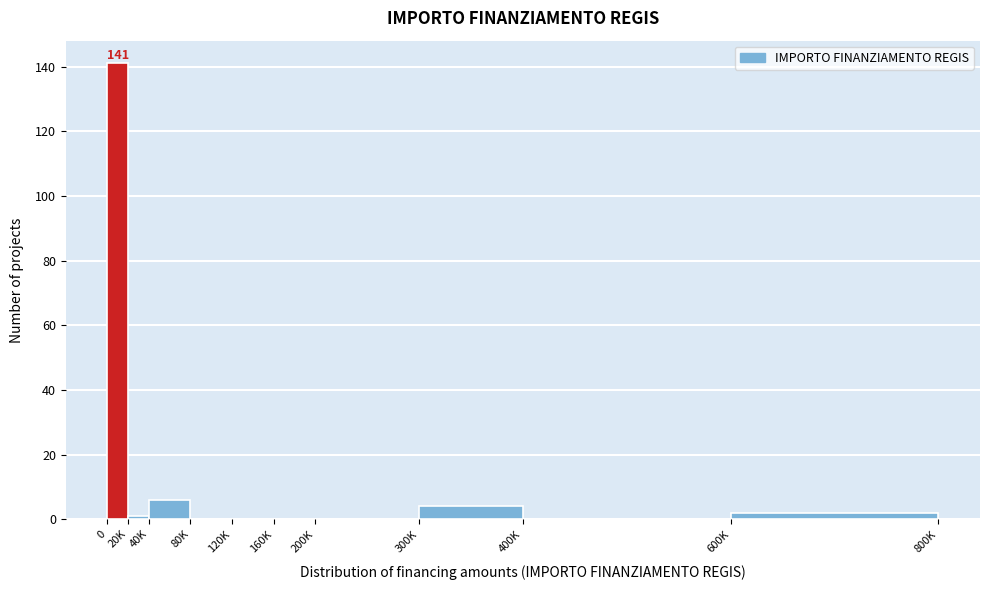

Reading left to right, what are all the values shown in this chart?

0=141	20K=1	40K=6	80K=0	120K=0	160K=0	200K=0	300K=4	400K=0	600K=2